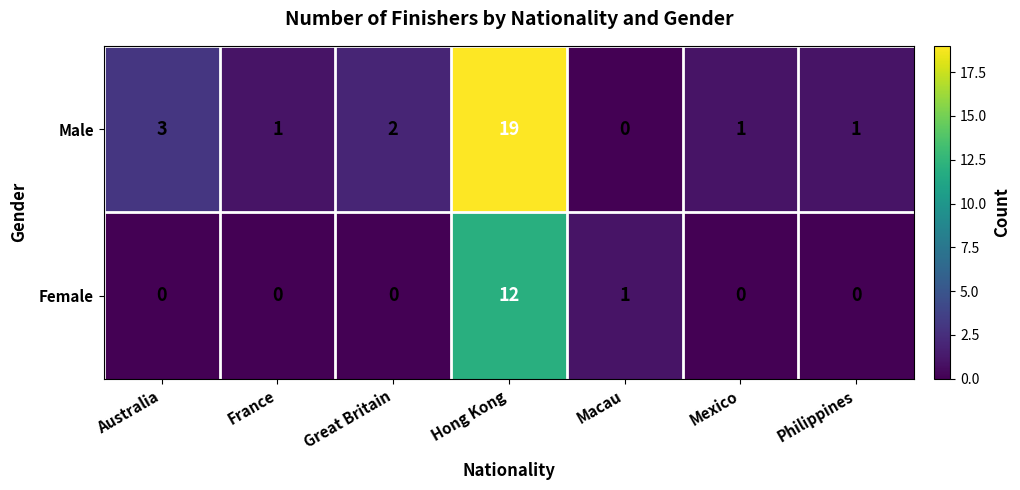

How many series are shown in this chart?

2